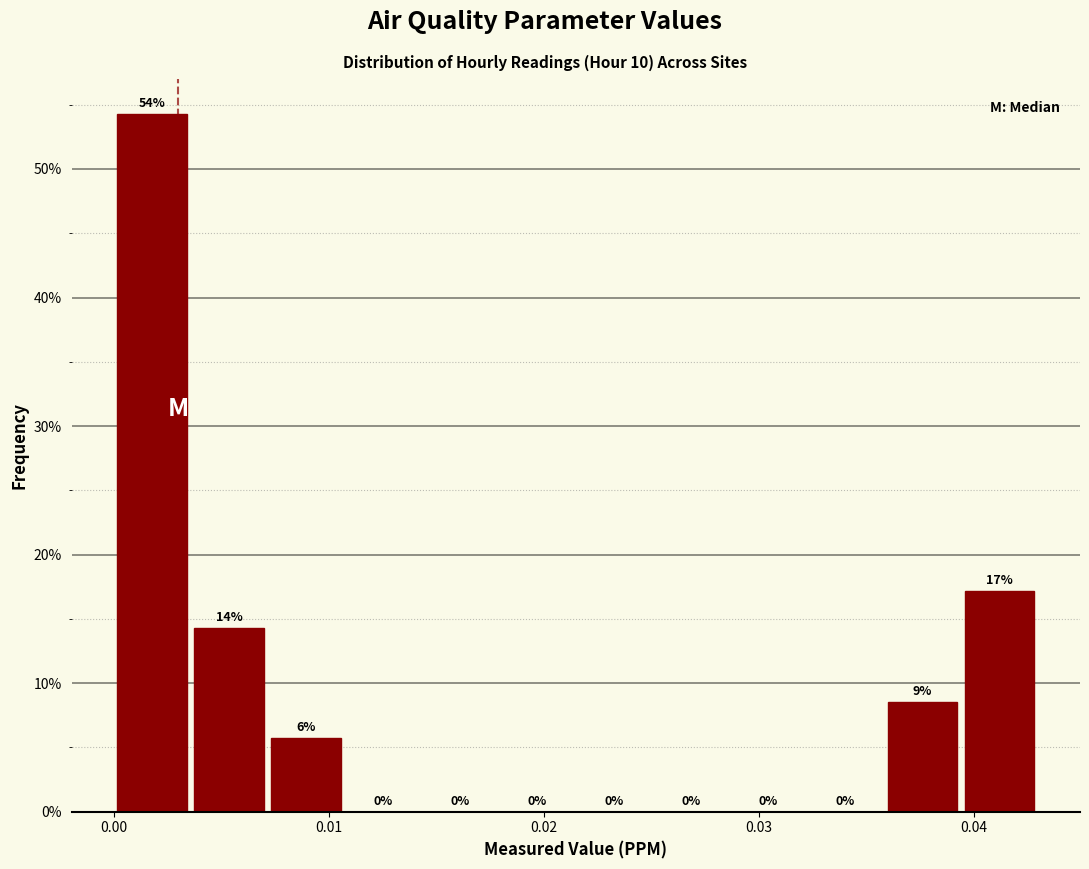

Read against the x-axis, roughly where is the centre of the tallest bar?

0.002